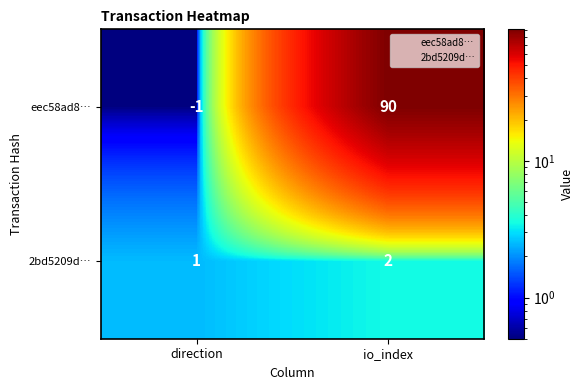

What is the sum of all eec58ad8… values?

89